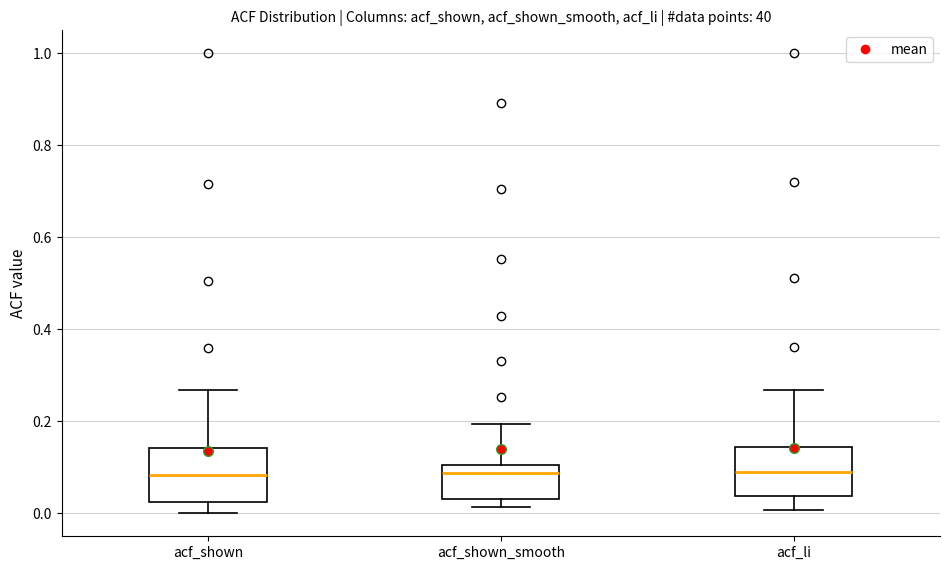

Reading left to right, transcribe this box plot: for each box, give where its median line is, the range the box spans, and where its two whiskers end, as read against the y-axis. The values are not printed on the chart, so give them approximately, as read against the axis.

acf_shown: median 0.08, box 0.02 to 0.14, whiskers 0.00 to 0.26
acf_shown_smooth: median 0.08, box 0.04 to 0.10, whiskers 0.02 to 0.20
acf_li: median 0.10, box 0.04 to 0.14, whiskers 0.00 to 0.26